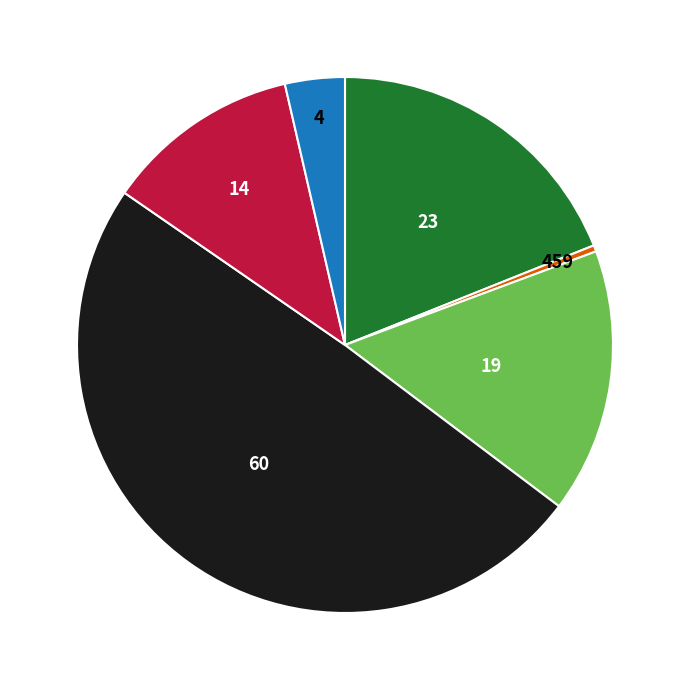

How many slices are in this pie chart?

6